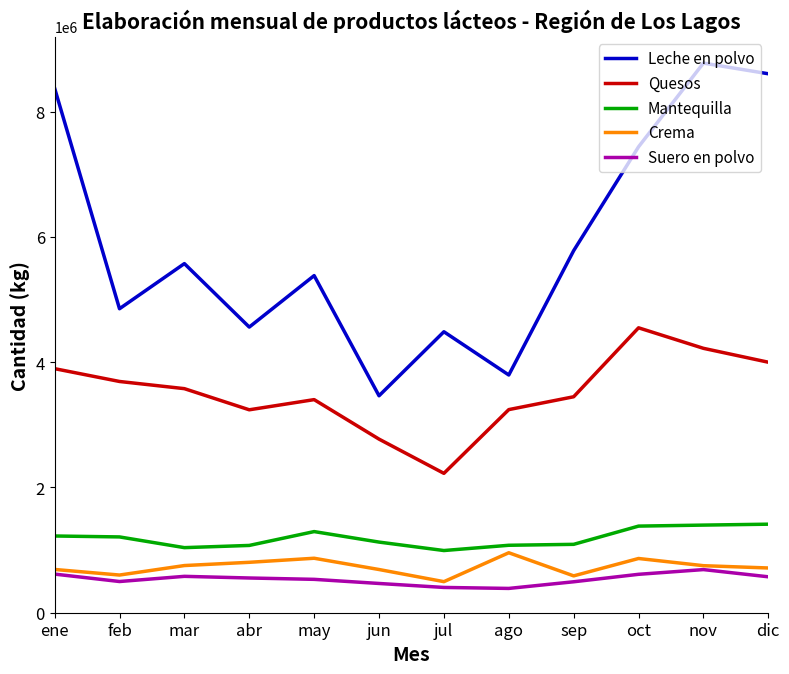

What is the difference between the Mantequilla values at dic and abr?

339320